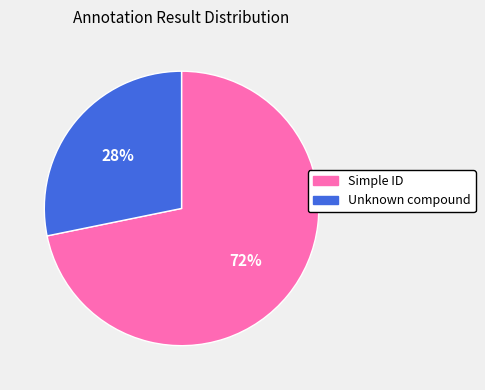

Which slice represents more than half of the pie?

Simple ID